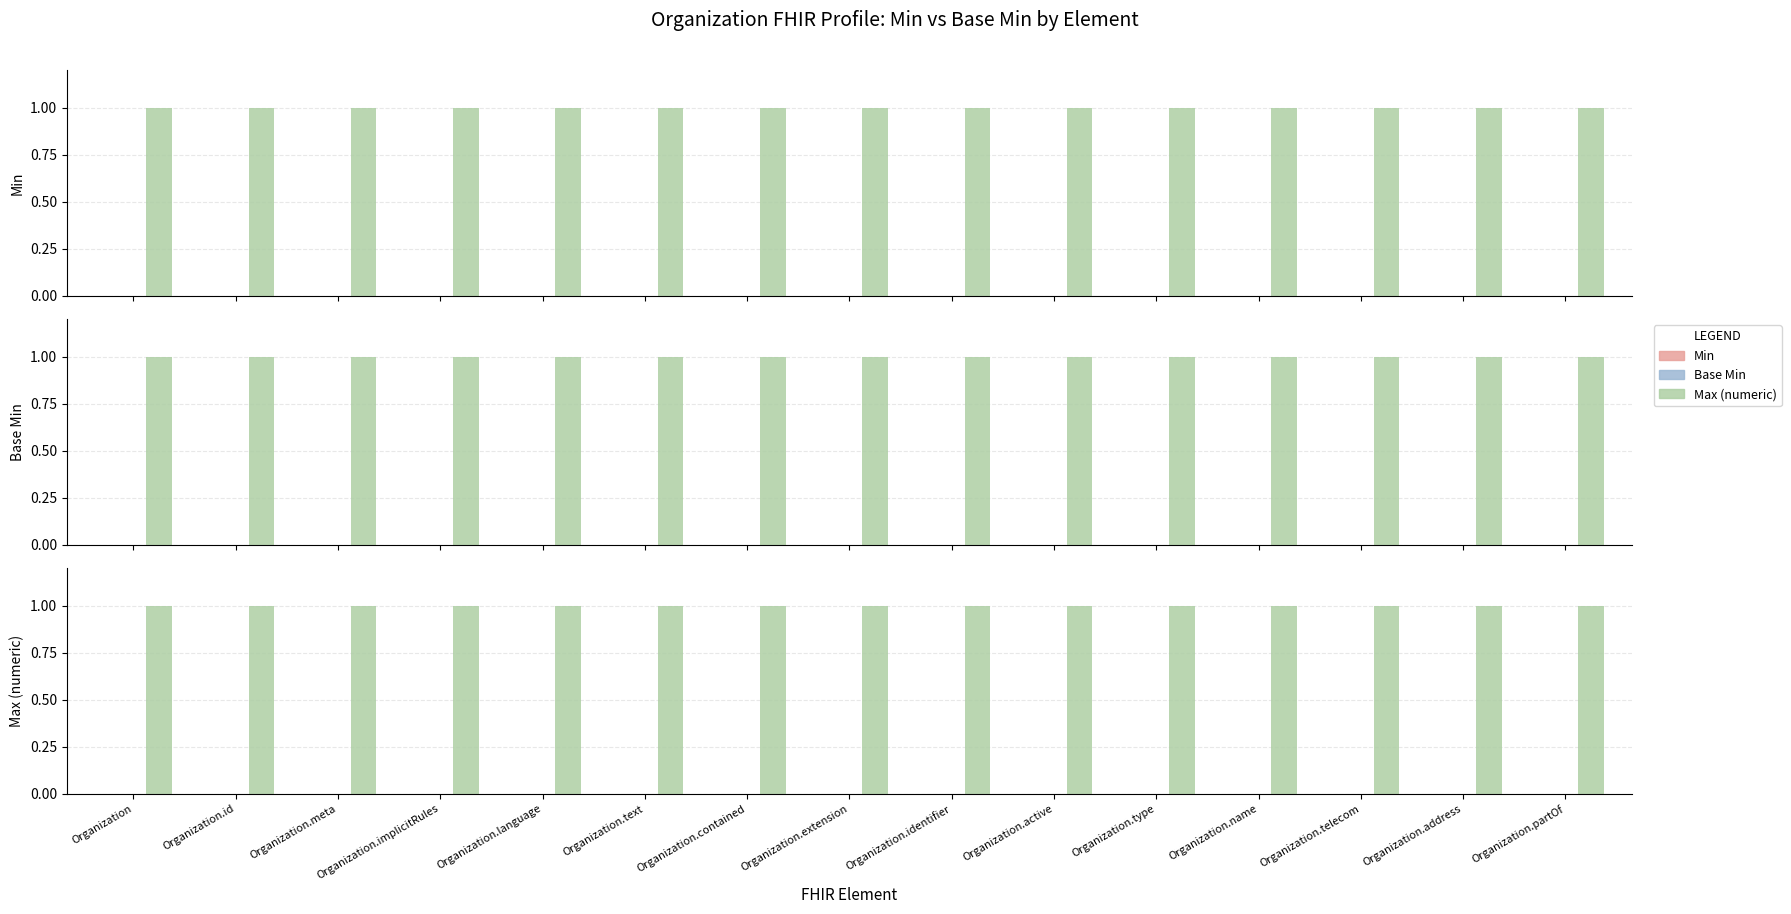

Reading left to right, list all the values displayed in this chart.

Min: Organization=0	Organization.id=0	Organization.meta=0	Organization.implicitRules=0	Organization.language=0	Organization.text=0	Organization.contained=0	Organization.extension=0	Organization.identifier=0	Organization.active=0	Organization.type=0	Organization.name=0	Organization.telecom=0	Organization.address=0	Organization.partOf=0
Base Min: Organization=0	Organization.id=0	Organization.meta=0	Organization.implicitRules=0	Organization.language=0	Organization.text=0	Organization.contained=0	Organization.extension=0	Organization.identifier=0	Organization.active=0	Organization.type=0	Organization.name=0	Organization.telecom=0	Organization.address=0	Organization.partOf=0
Max (numeric): Organization=1	Organization.id=1	Organization.meta=1	Organization.implicitRules=1	Organization.language=1	Organization.text=1	Organization.contained=1	Organization.extension=1	Organization.identifier=1	Organization.active=1	Organization.type=1	Organization.name=1	Organization.telecom=1	Organization.address=1	Organization.partOf=1